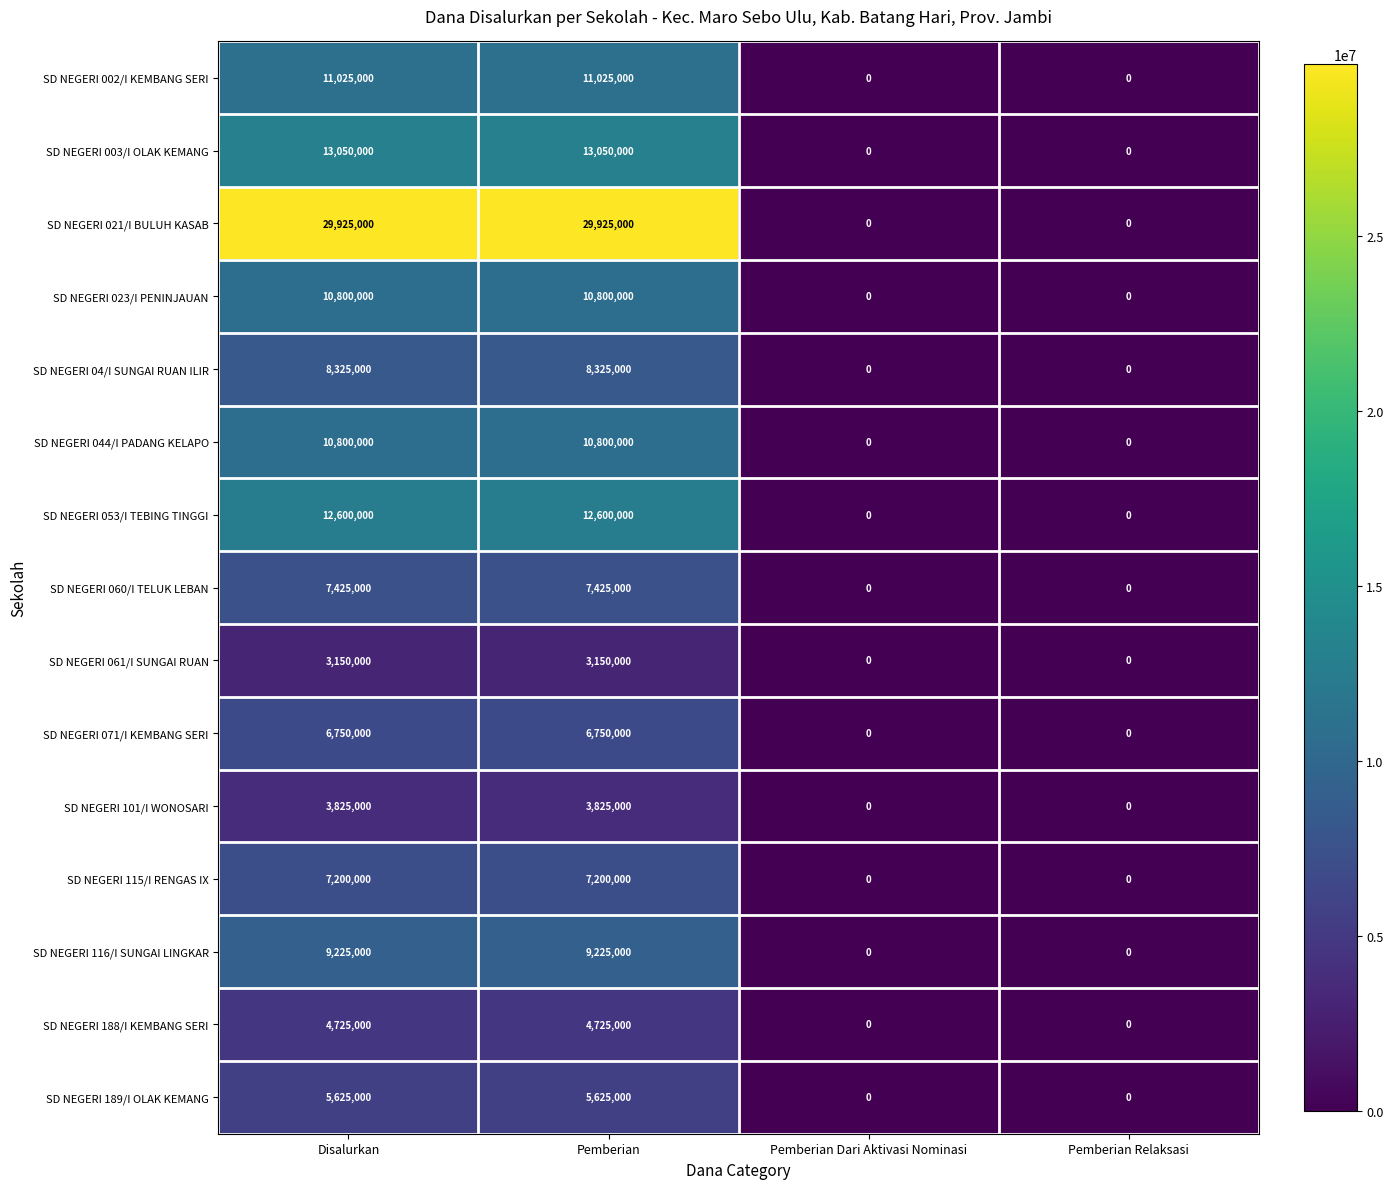

What is the difference between the SD NEGERI 071/I KEMBANG SERI values at Disalurkan and Pemberian Dari Aktivasi Nominasi?

6750000